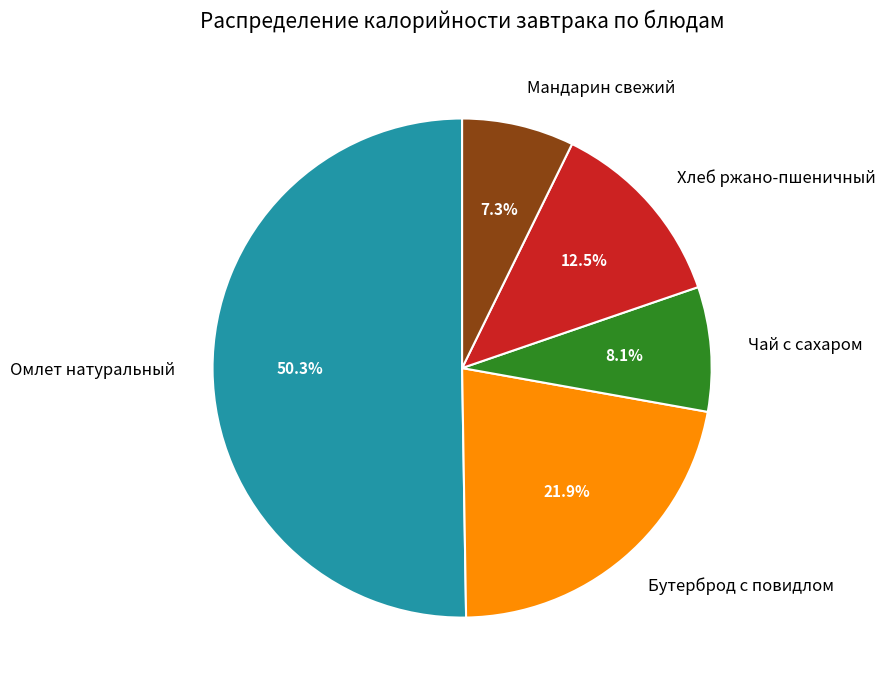

What is the largest slice in the pie chart?

Омлет натуральный